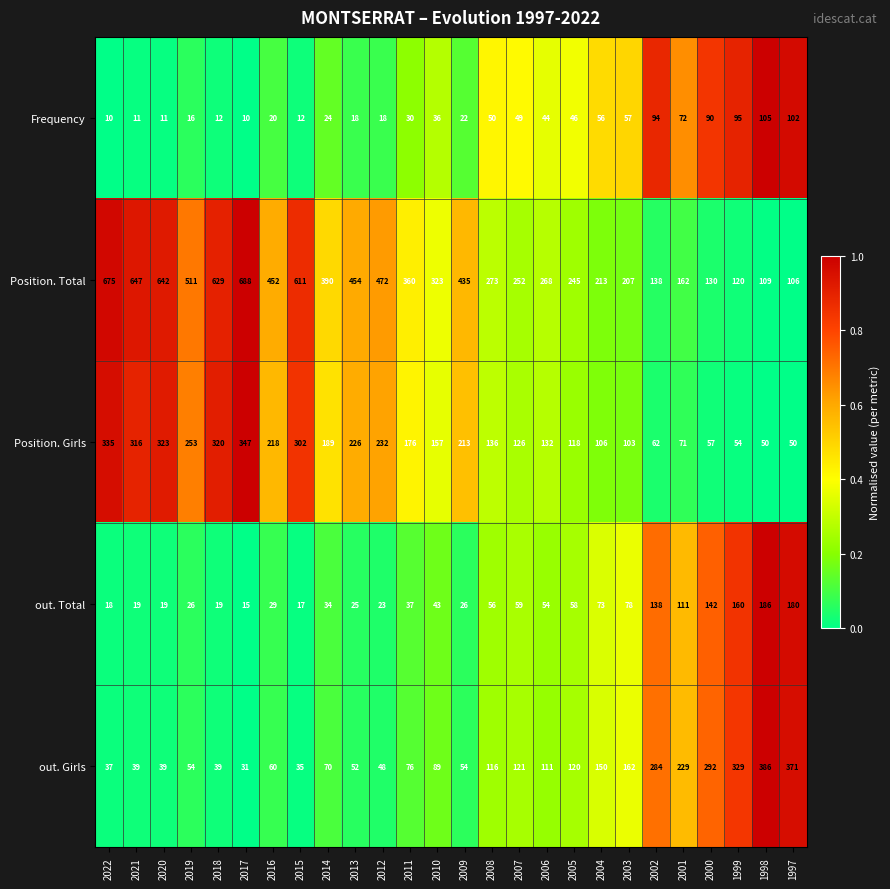

What is the difference between the maximum and minimum values in the Frequency series?

95